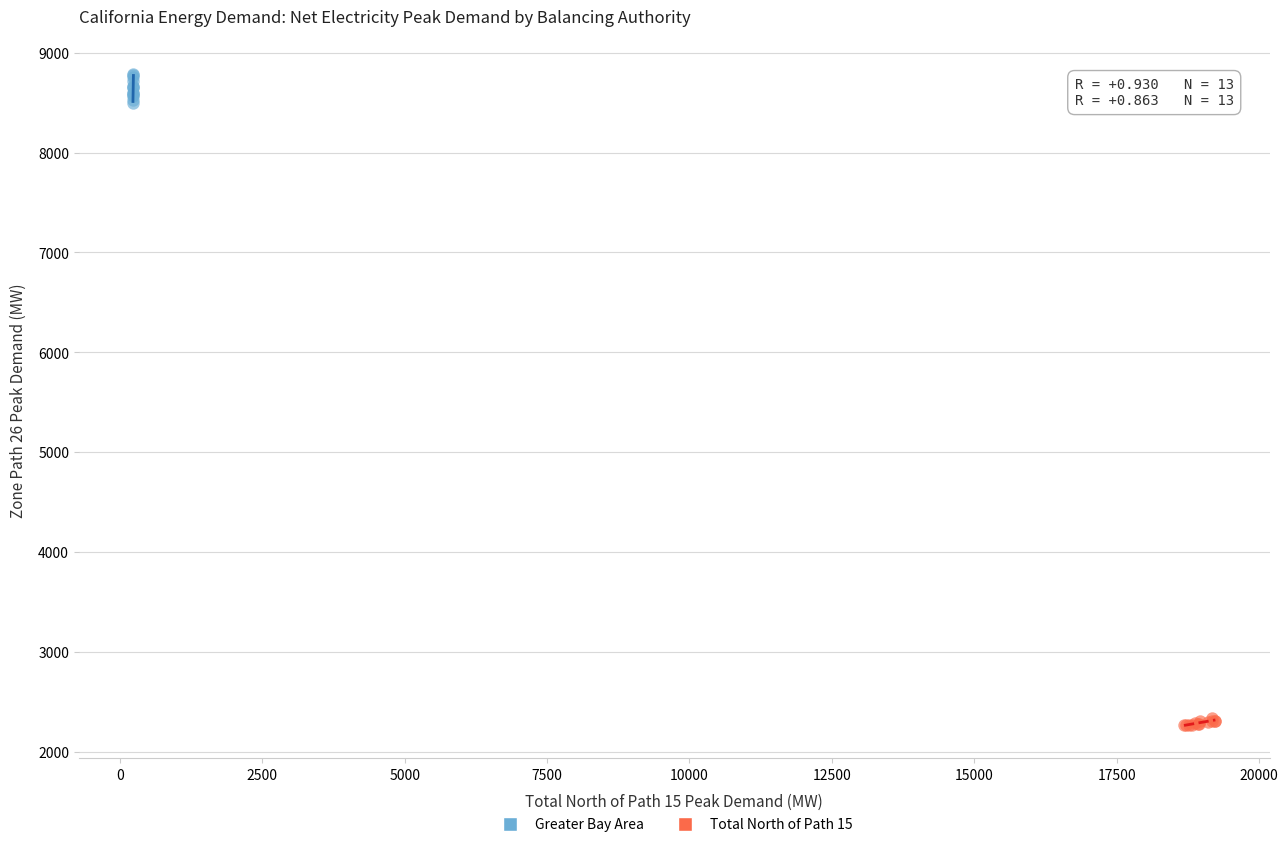

Which series contains the highest Y value?

Greater Bay Area